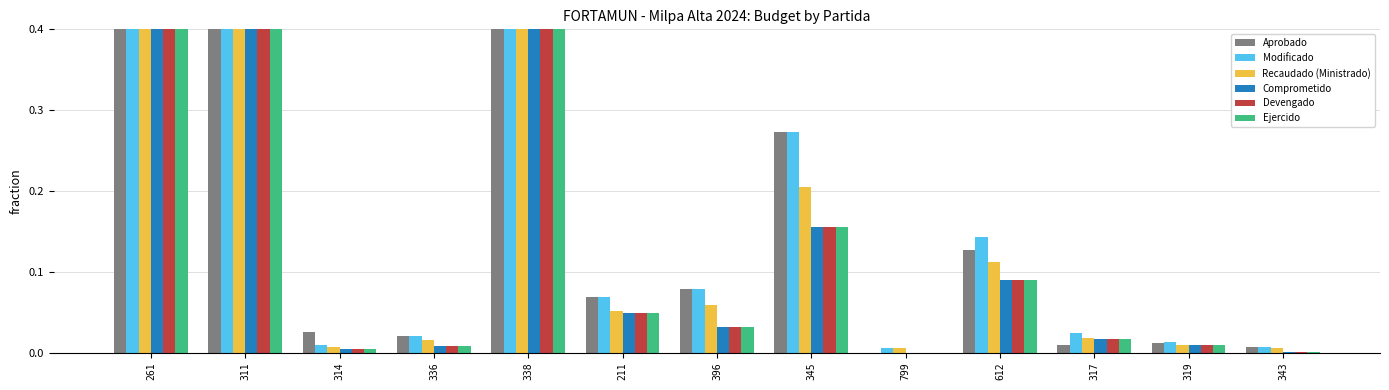

What is the difference between the maximum and second lowest values in the Recaudado (Ministrado) series?

0.7